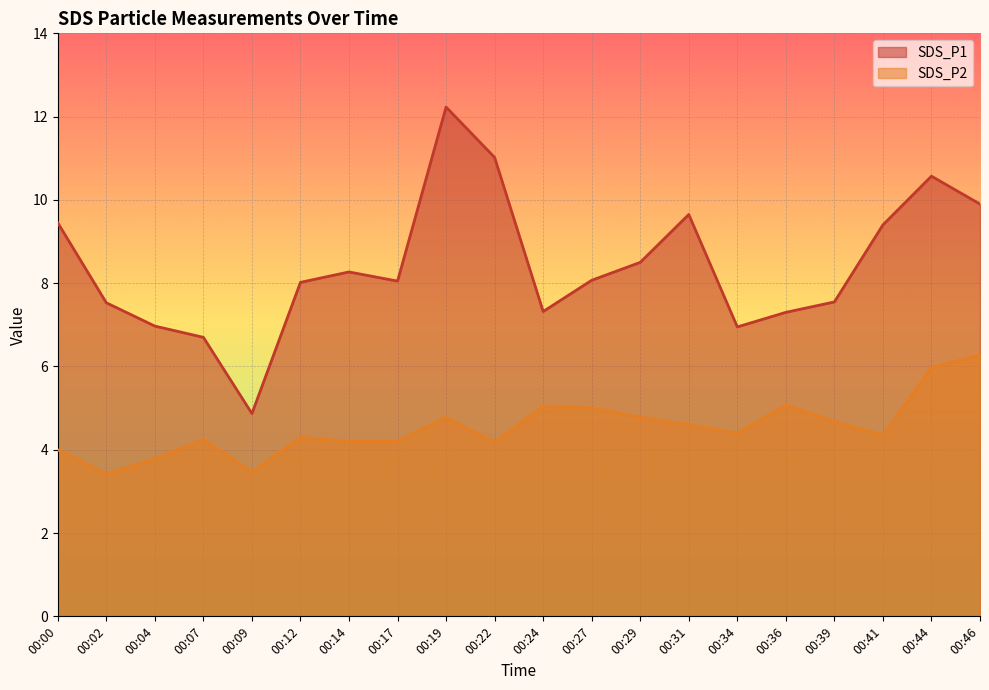

What is the total value across all series at 00:46?

16.2